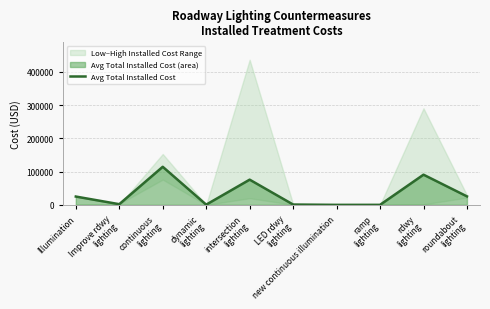

Which category has the lowest value across all series?

new continuous illumination